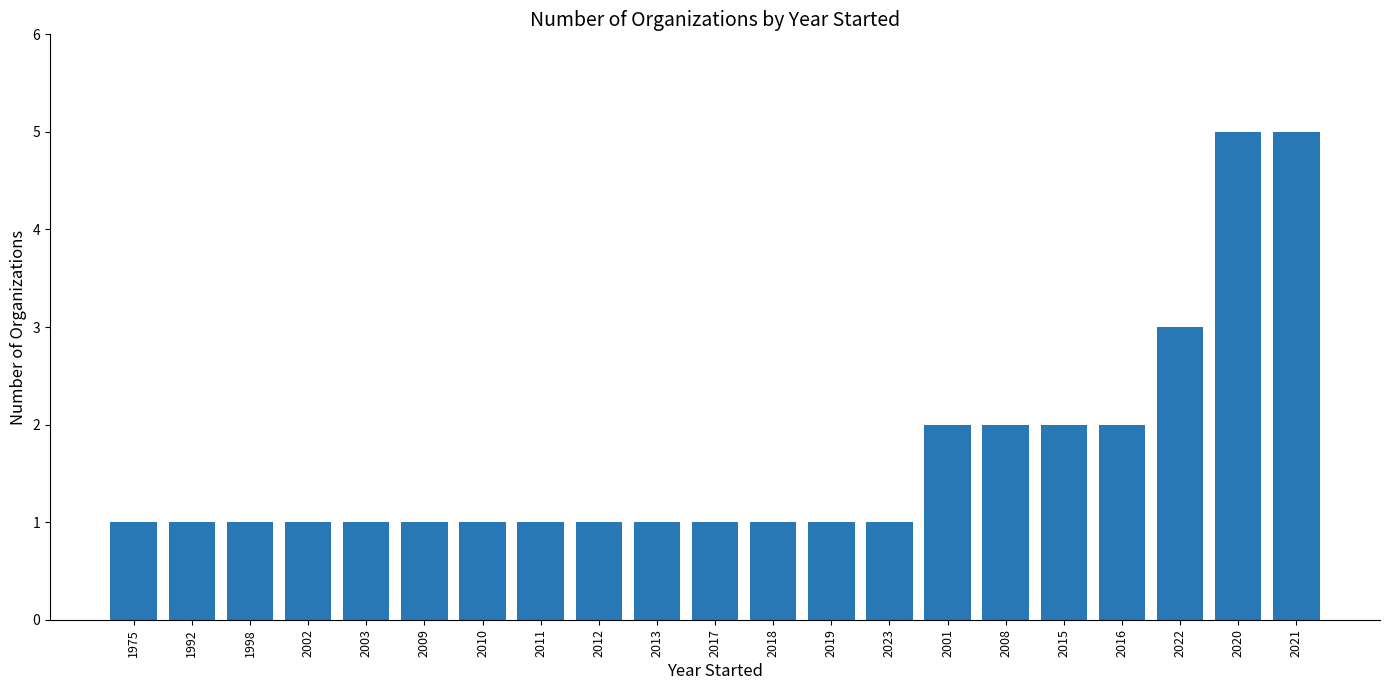

What is the approximate value at 2022?

3